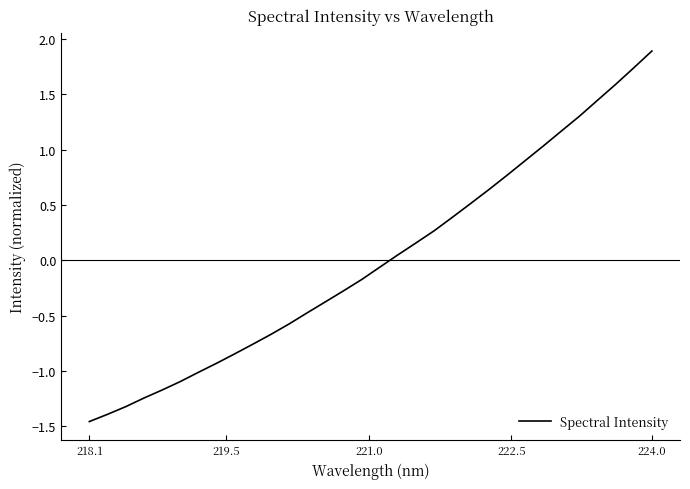

What is the difference between the maximum and minimum values?

3.3